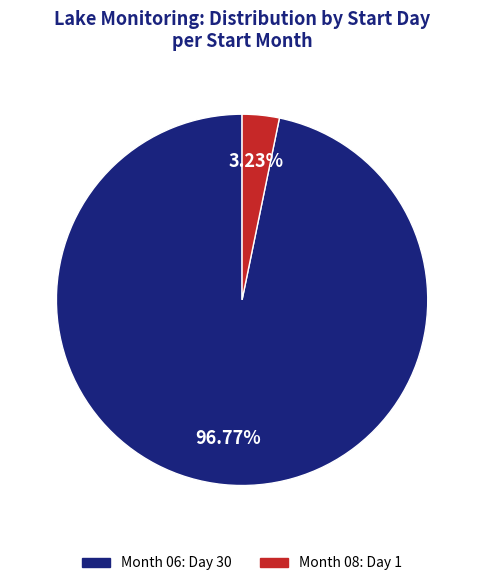

How many slices are in this pie chart?

2